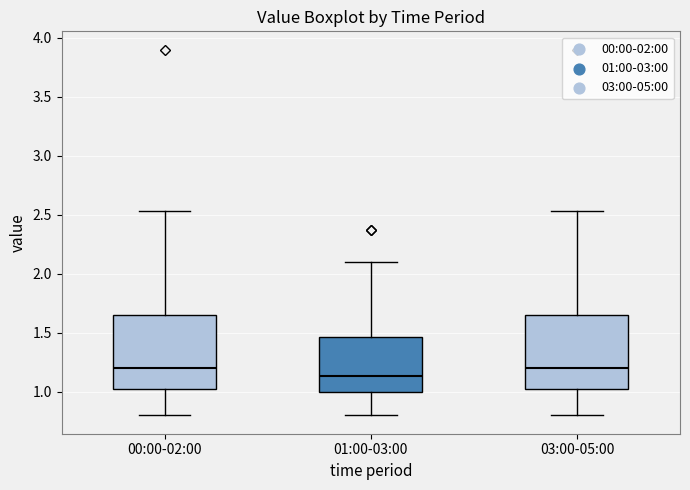

Which box has the lowest median line?

01:00-03:00